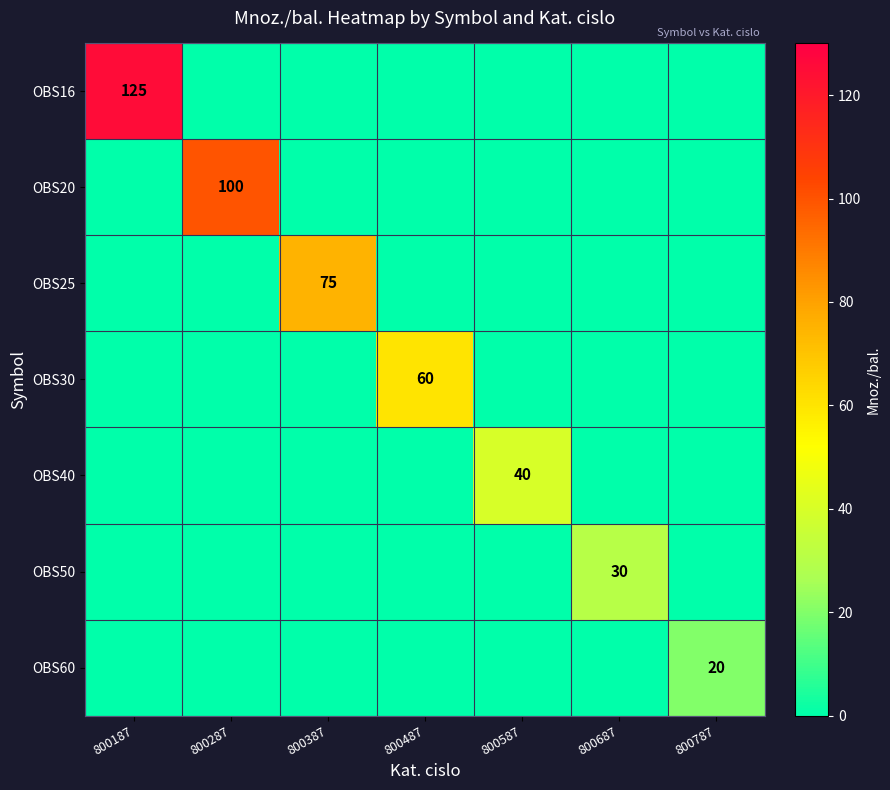

Is it true that OBS50 equals 30 at 800687?

True